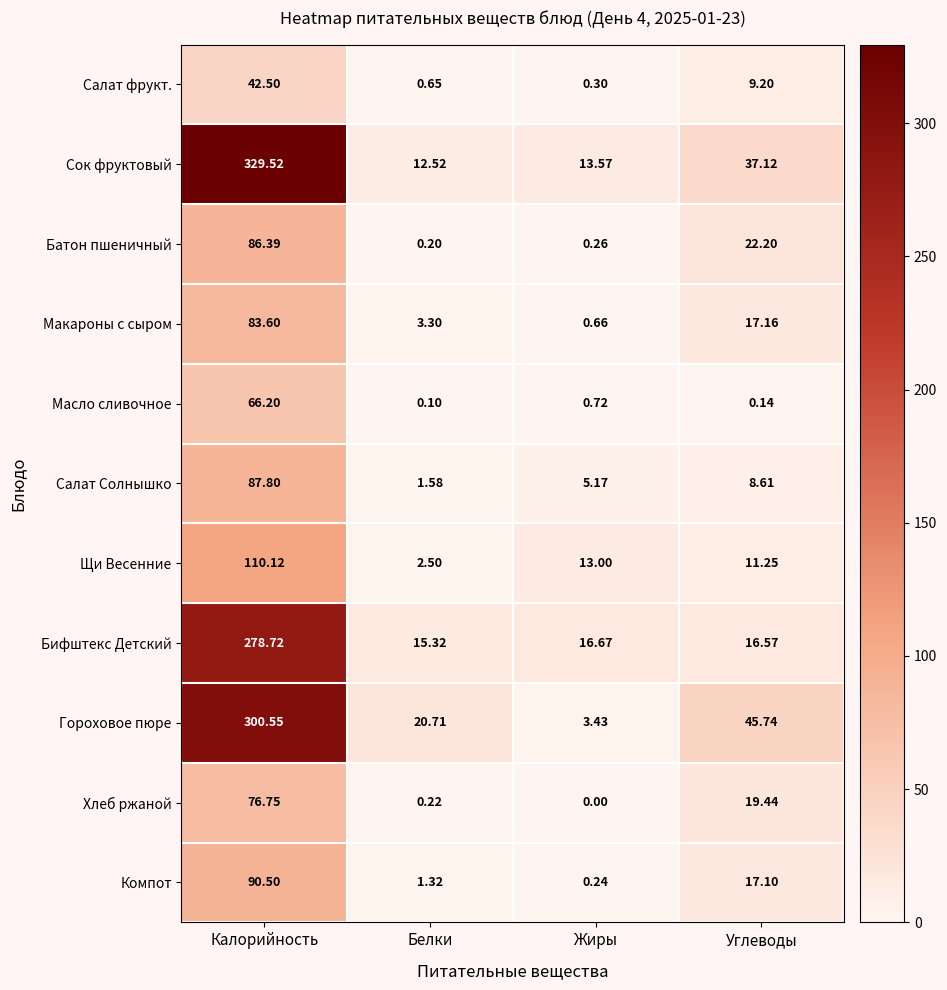

At which label does Салат фрукт. first exceed 9?

Калорийность